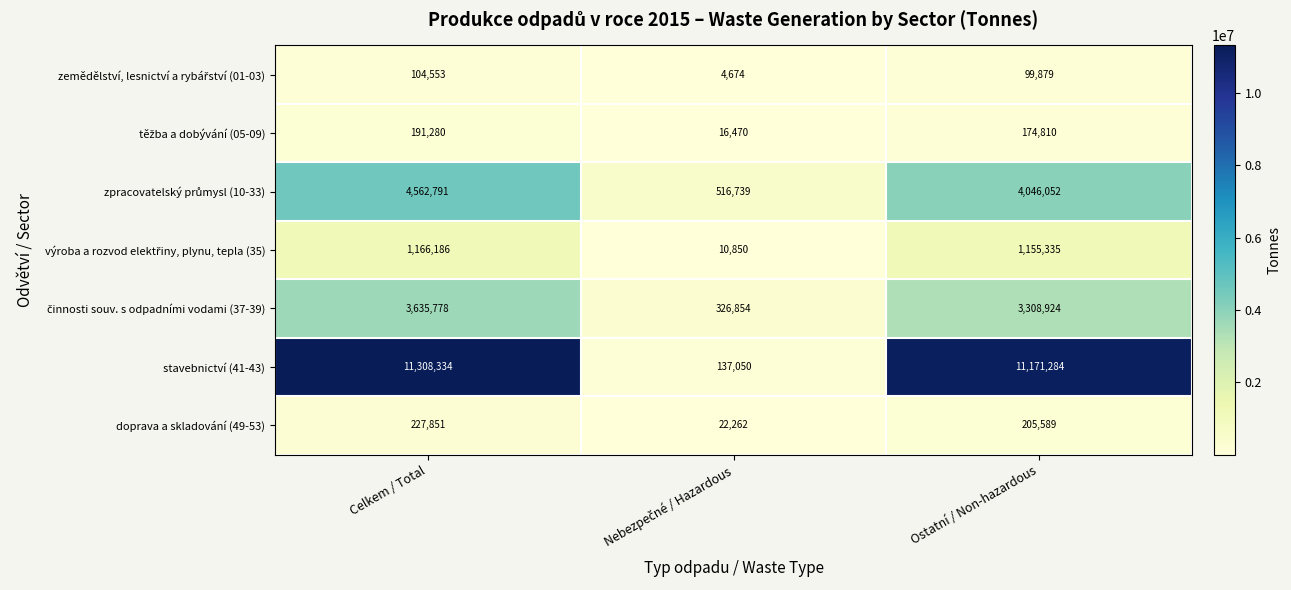

Which series has the largest total across all categories?

stavebnictví (41-43)